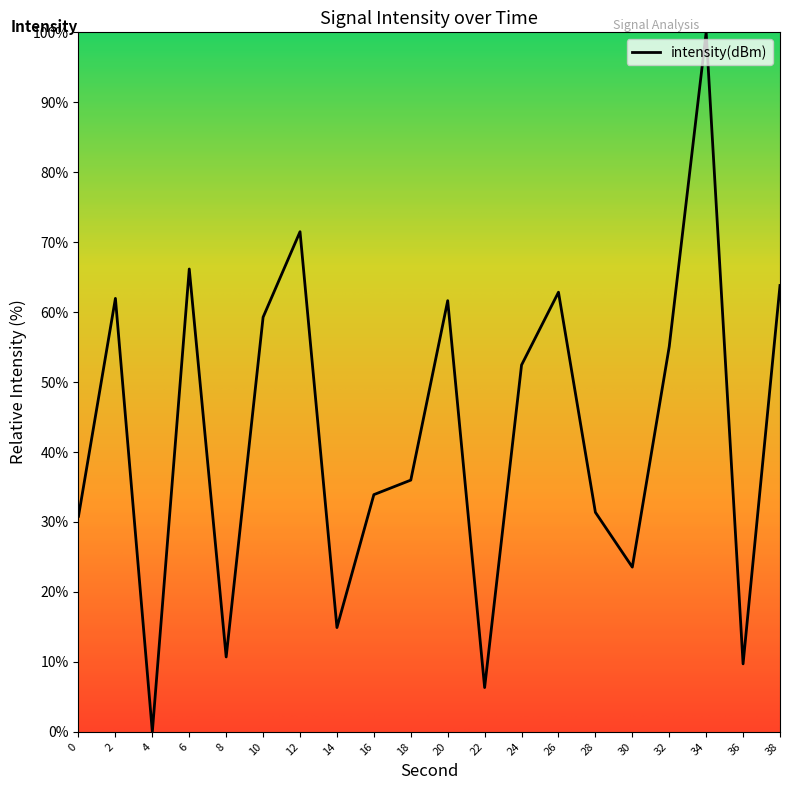

What is the difference between the maximum and minimum values?

100.0